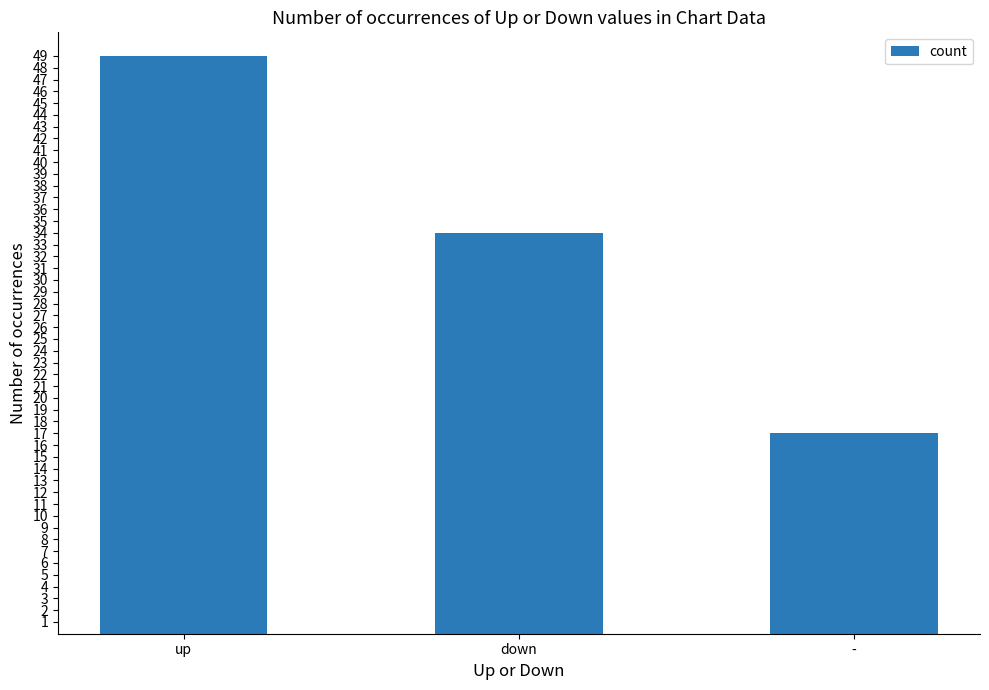

What is the greatest value displayed?

49